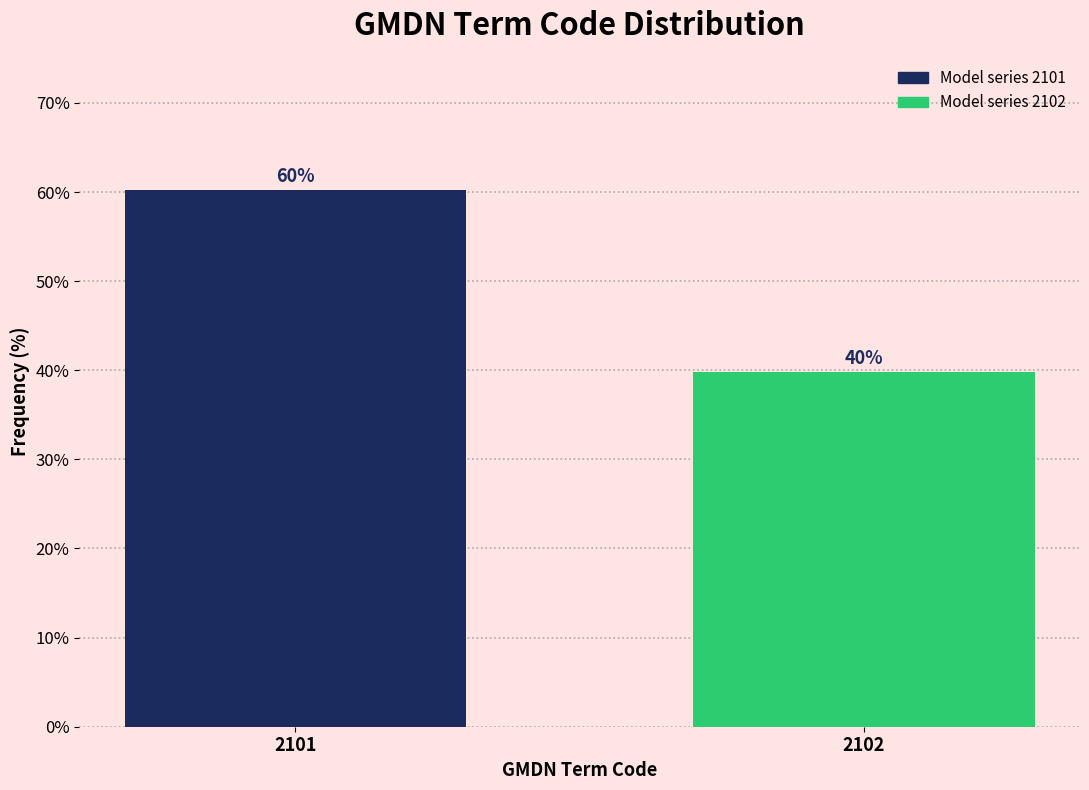

True or false: the data shows 64.4 at 2102.

False